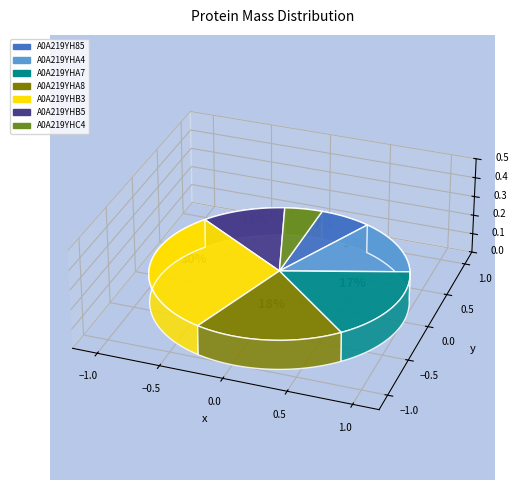

What is the smallest slice in the pie chart?

A0A219YHC4